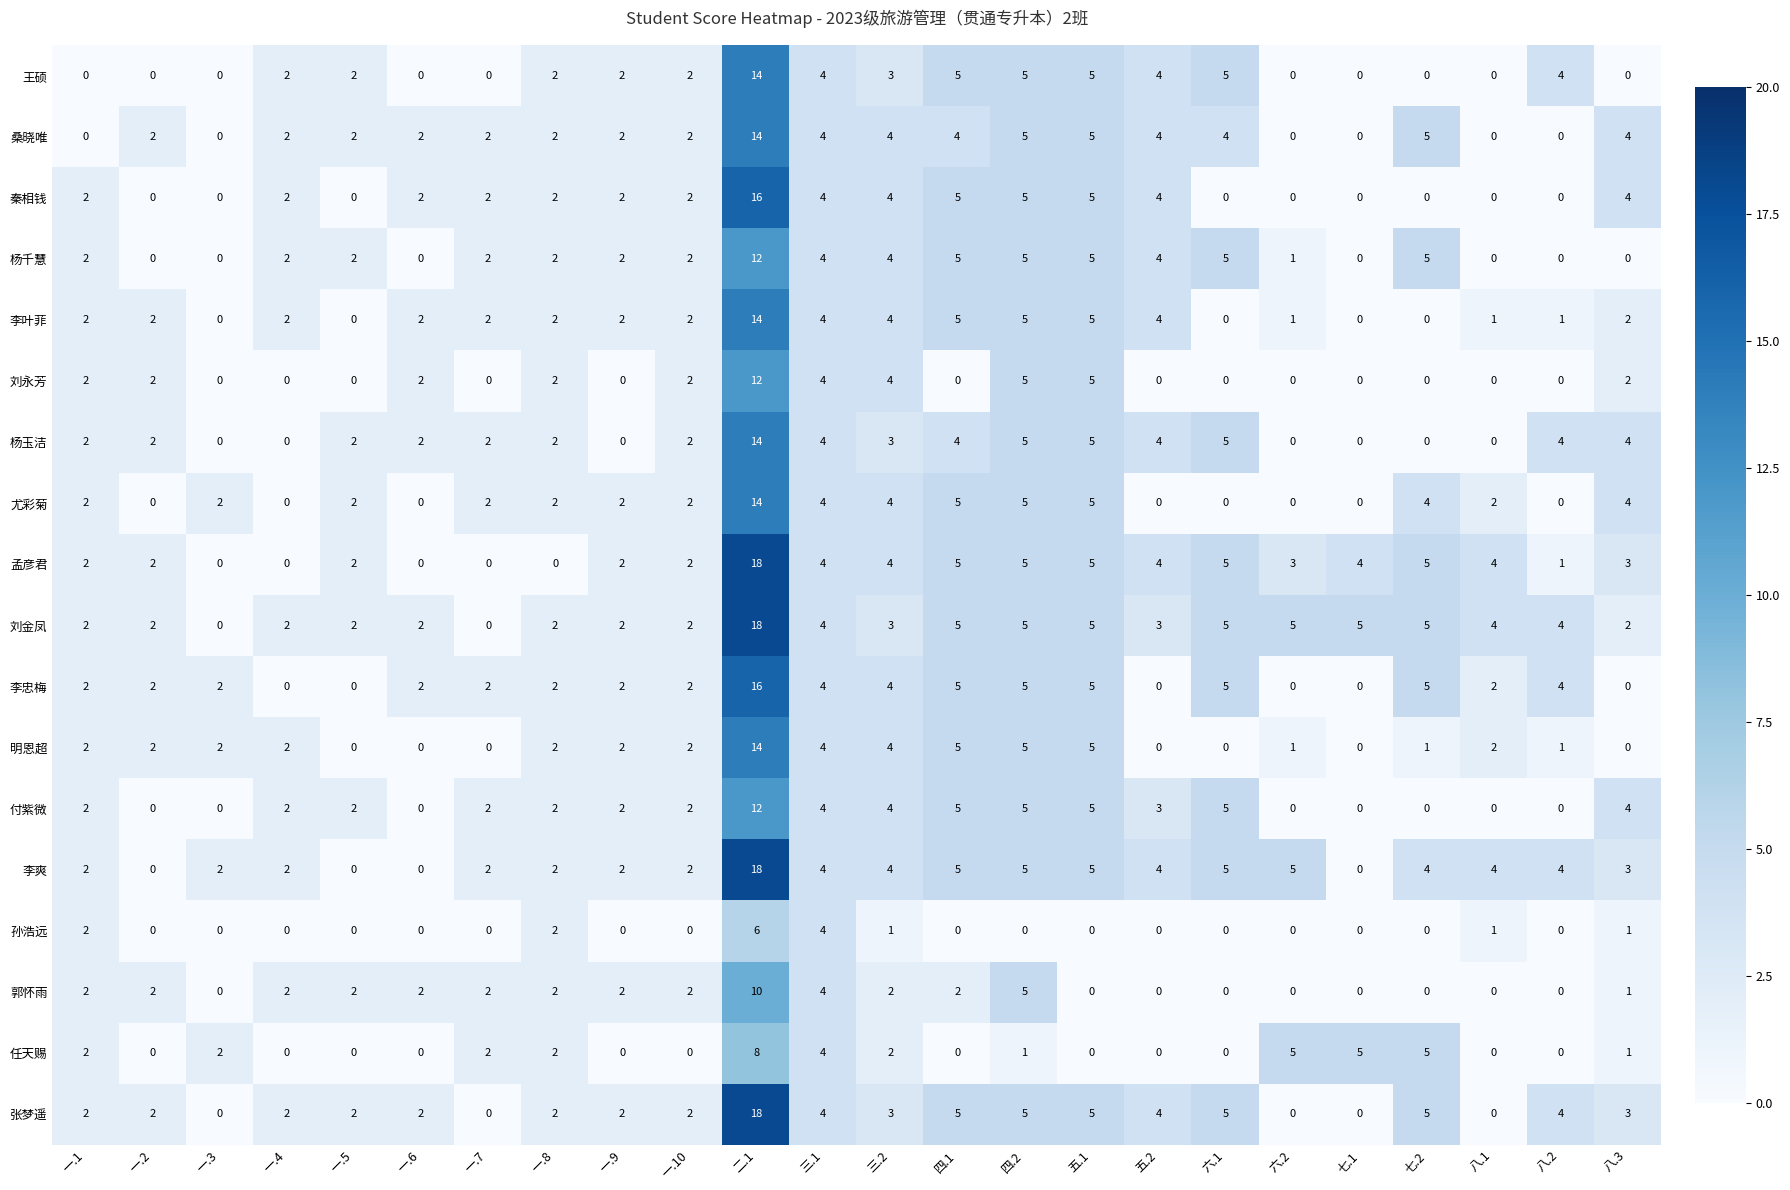

Count the 任天赐 values in the range 0 to 2.

19